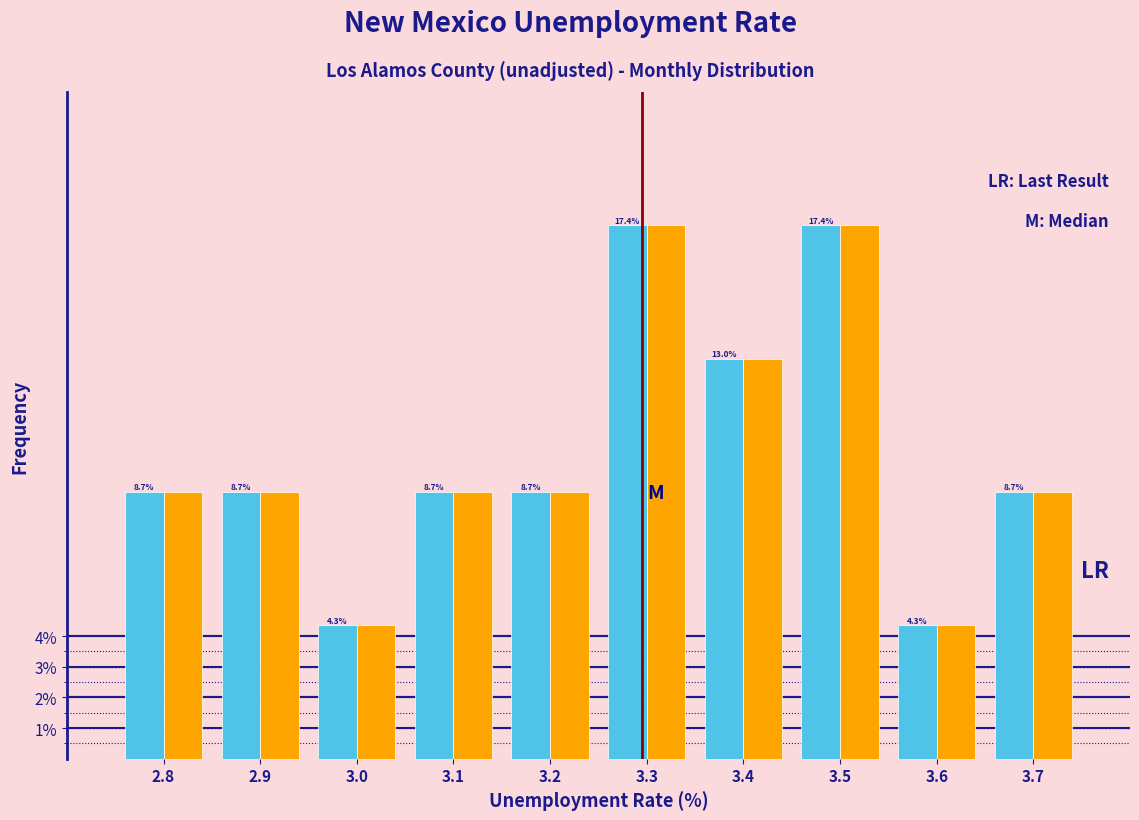

What is the smallest value displayed?

4.3